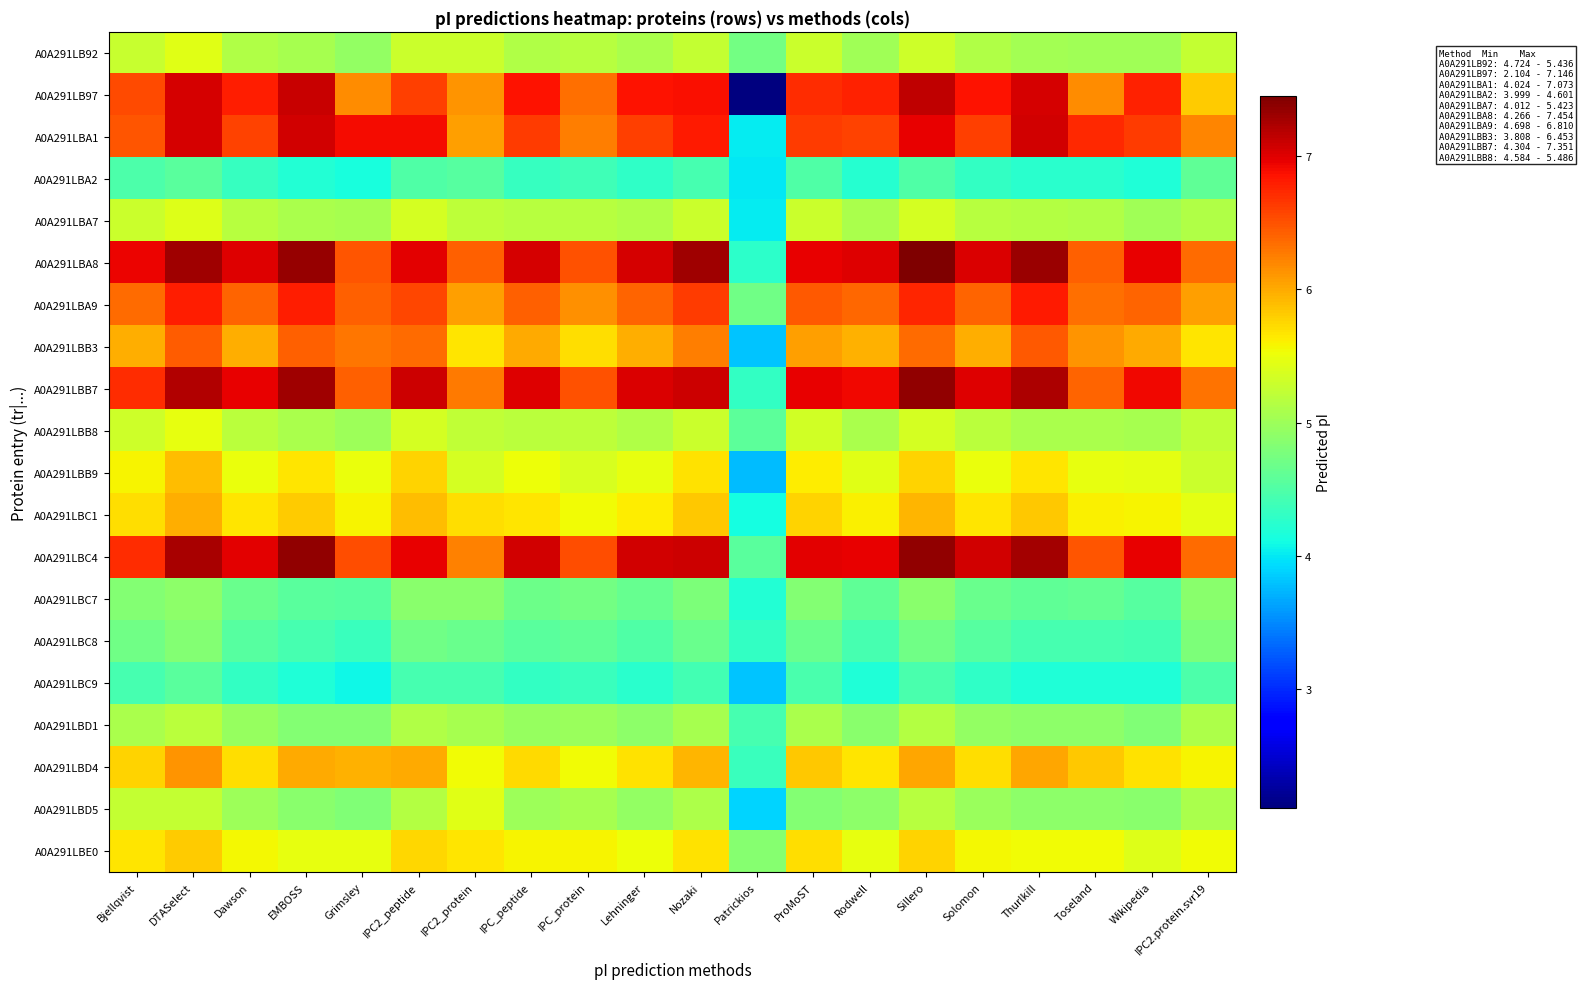

Count the number of categories in the chart.

20